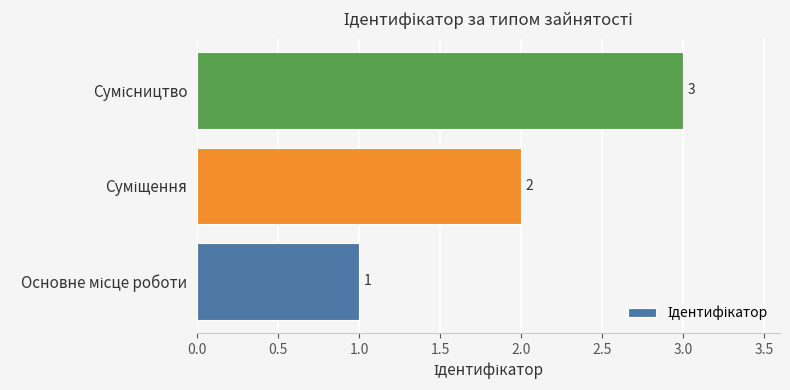

How many values are between 1 and 3?

3